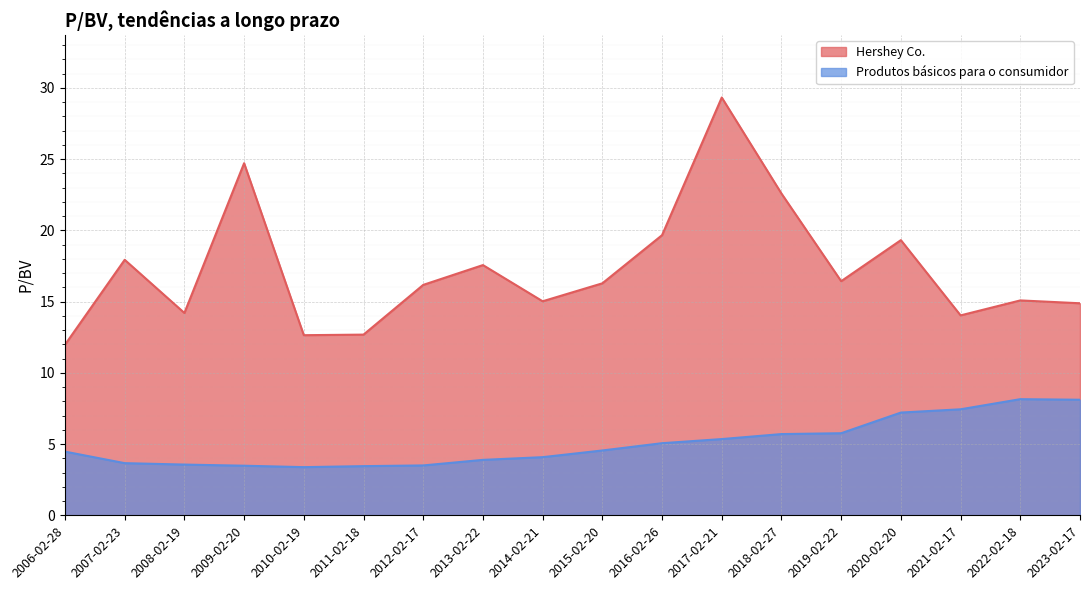

Reading left to right, list all the values displayed in this chart.

Hershey Co.: 12.0	17.9	14.2	24.7	12.6	12.7	16.2	17.6	15.0	16.3	19.7	29.3	22.6	16.4	19.3	14.0	15.1	14.9
Produtos básicos para o consumidor: 4.5	3.7	3.6	3.5	3.4	3.5	3.5	3.9	4.1	4.5	5.1	5.3	5.7	5.8	7.2	7.4	8.2	8.1